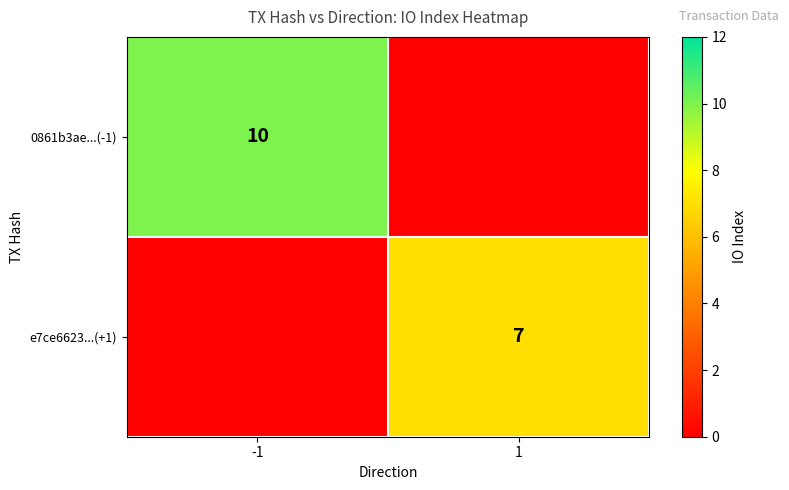

At how many categories does at least one series exceed 3?

2